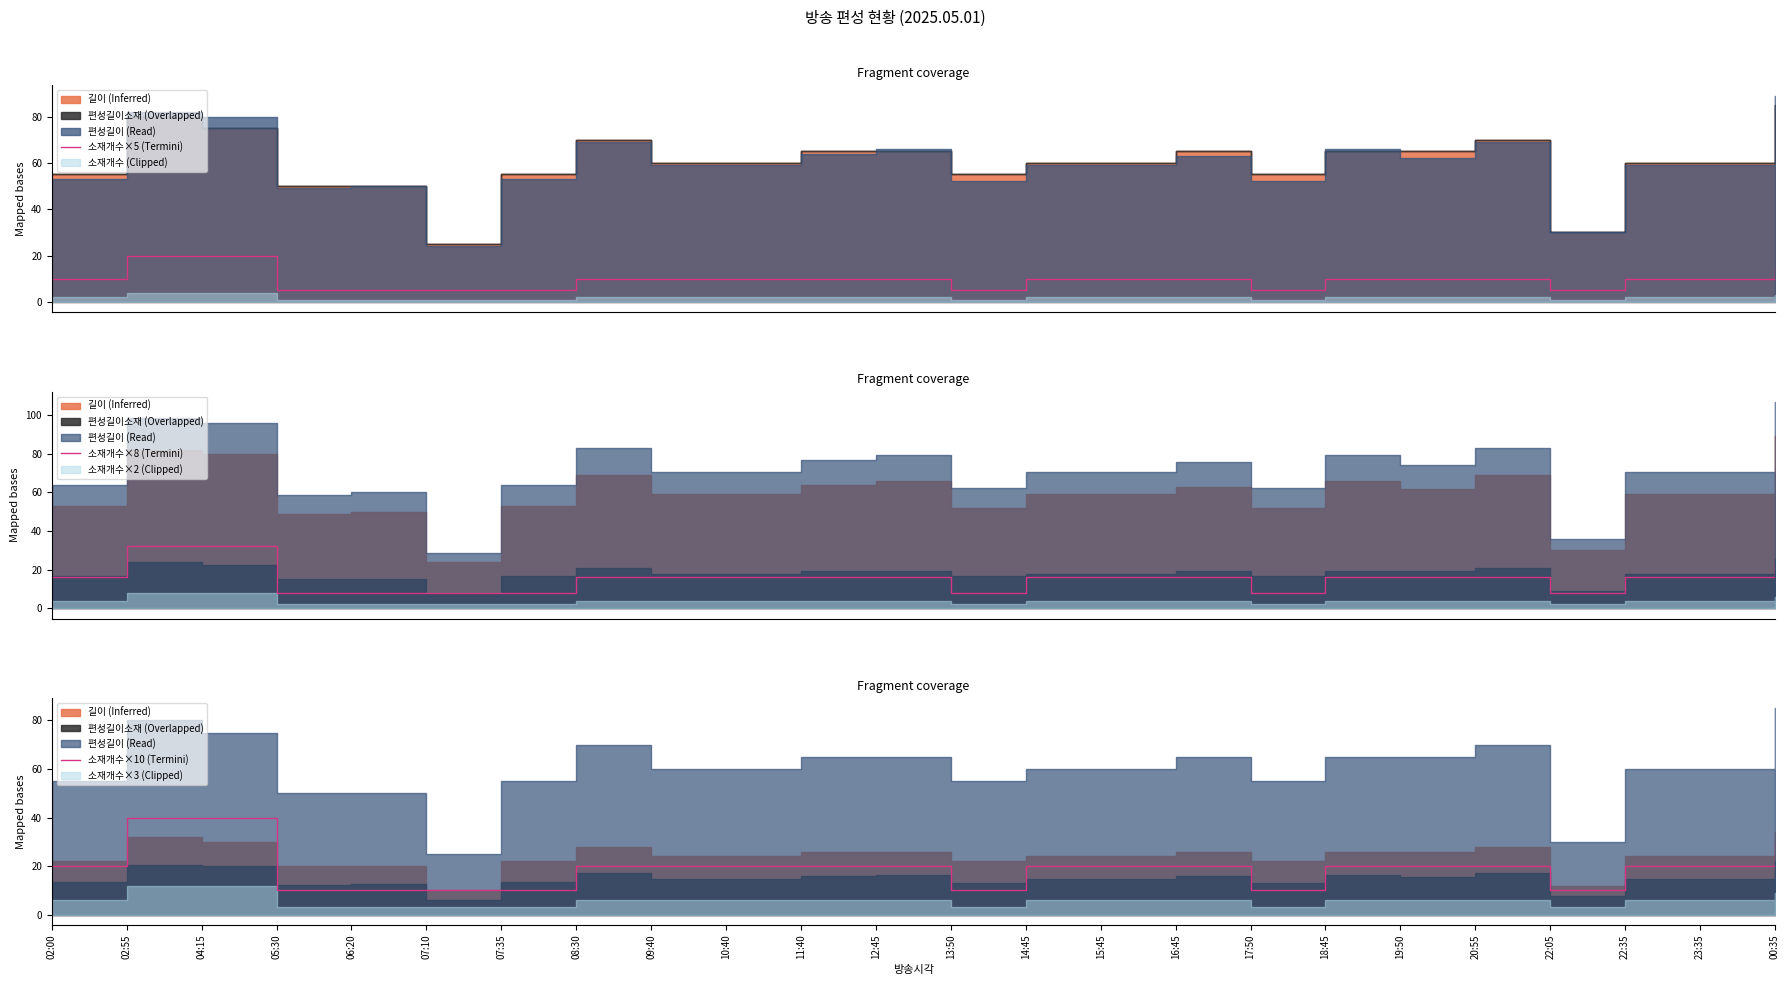

What is the label of the 22nd point from the left?

22:35